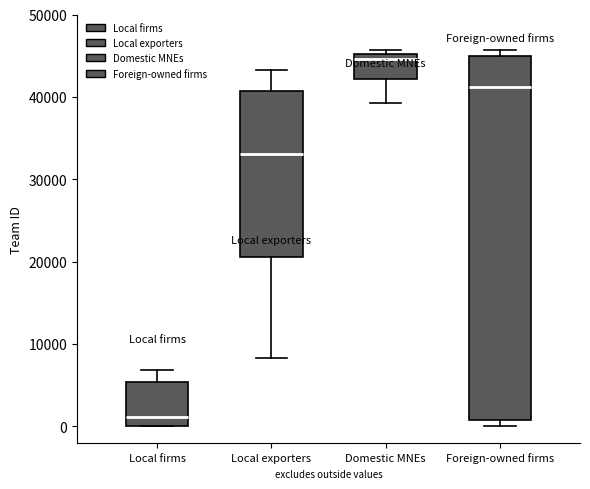

Reading left to right, transcribe this box plot: for each box, give where its median line is, the range the box spans, and where its two whiskers end, as read against the y-axis. The values are not printed on the chart, so give them approximately, as read against the axis.

Local firms: median 1000, box 0 to 5000, whiskers 0 to 7000
Local exporters: median 33000, box 21000 to 41000, whiskers 8000 to 43000
Domestic MNEs: median 45000 (just below the box's upper edge), box 42000 to 45000, whiskers 39000 to 46000
Foreign-owned firms: median 41000, box 1000 to 45000, whiskers 0 to 46000